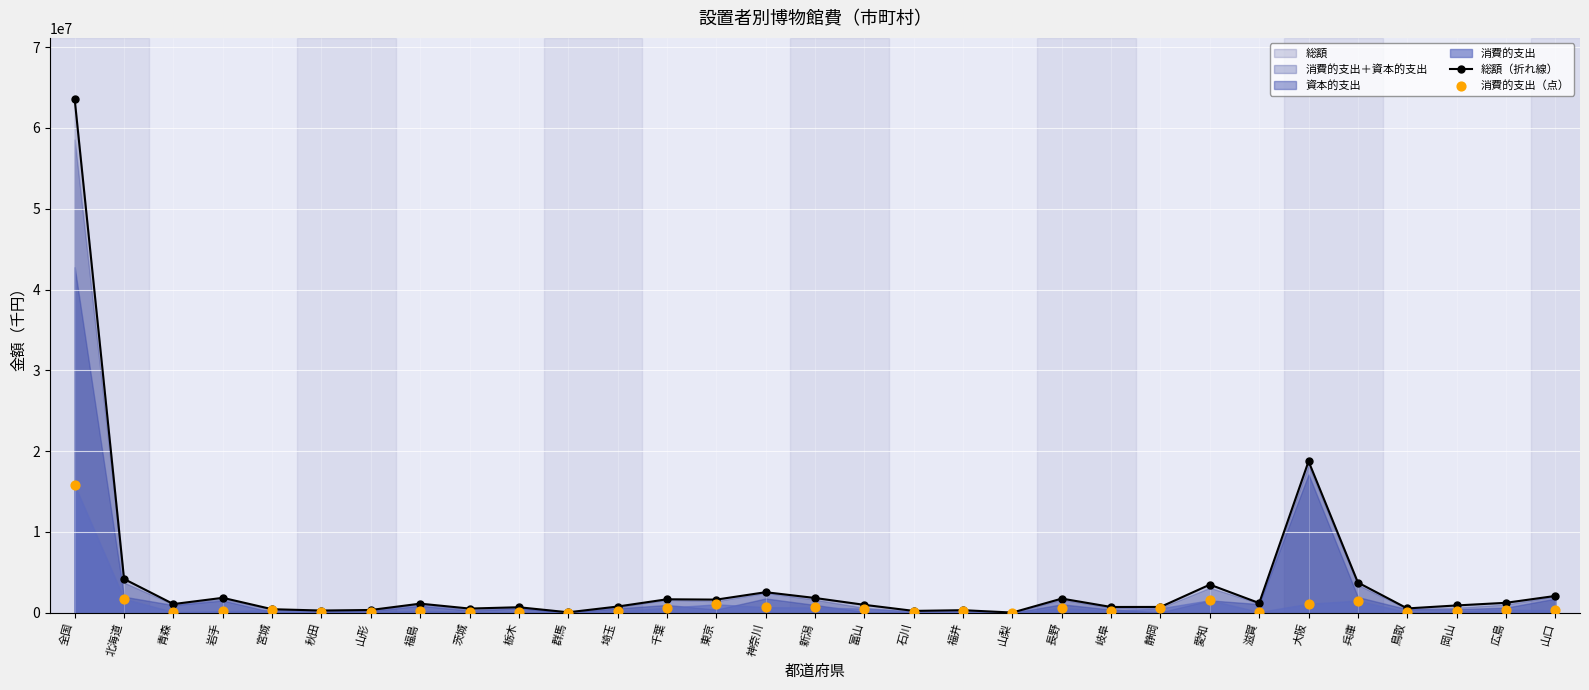

At how many categories does at least one series exceed 17645159?

2